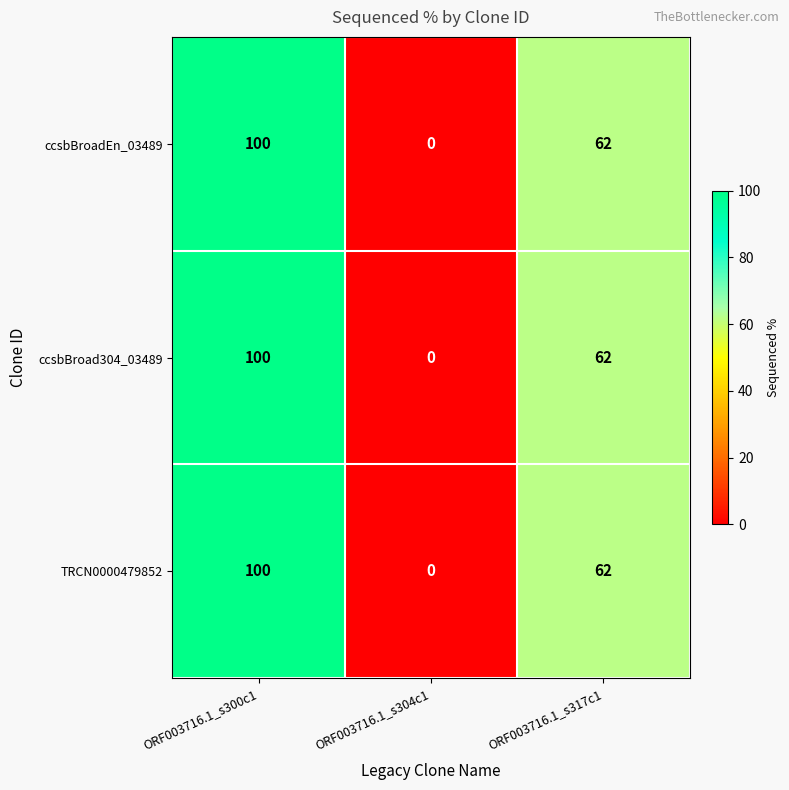

Is the value of ccsbBroadEn_03489 at ORF003716.1_s304c1 greater than the value of TRCN0000479852 at ORF003716.1_s317c1?

No